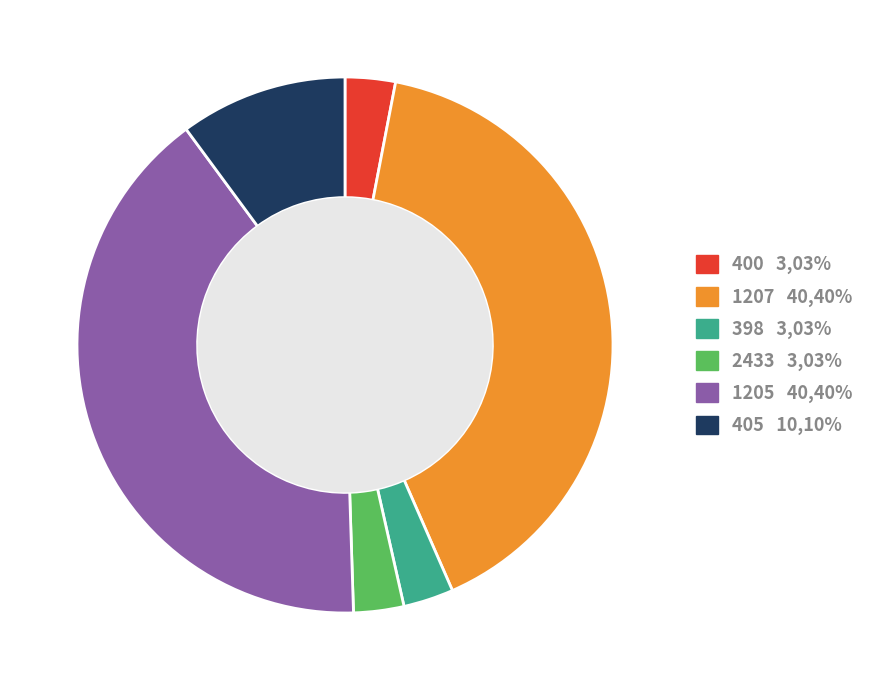

Combined, do 398 and 2433 account for over 50%?

No